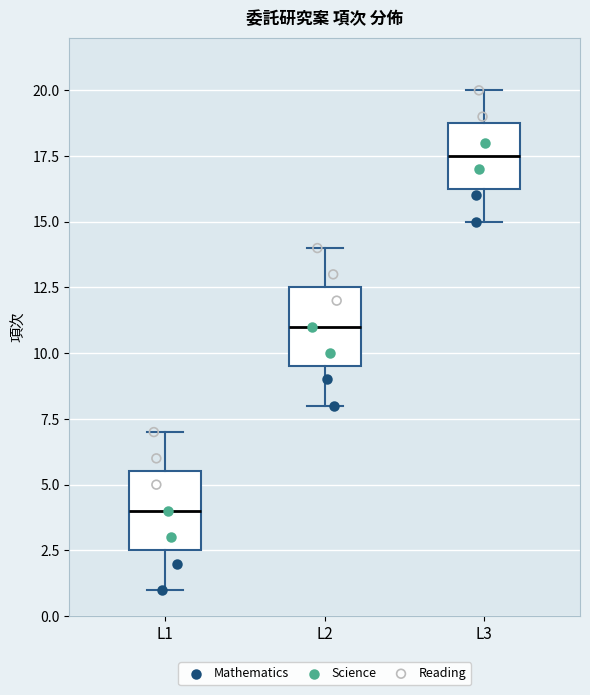

Reading left to right, read every box against the y-axis: the position of its median line, the range the box covers, and the ends of its whiskers. The values are not printed on the chart, so give them approximately, as read against the axis.

L1: median 4.0, box 2.5 to 5.5, whiskers 1.0 to 7.0
L2: median 11.0, box 9.5 to 12.5, whiskers 8.0 to 14.0
L3: median 17.5, box 16.5 to 19.0, whiskers 15.0 to 20.0